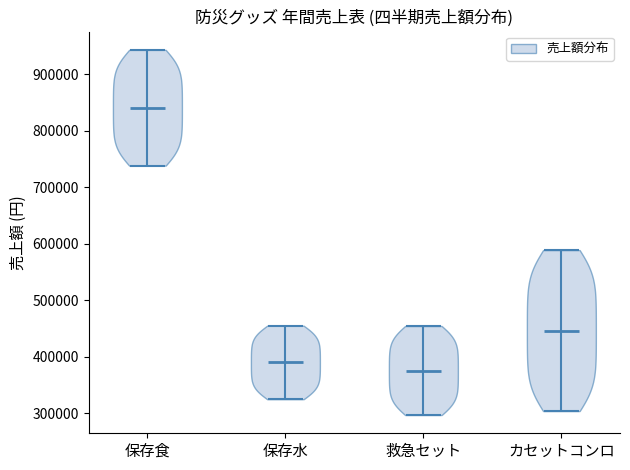

Which violin has the lowest median line?

救急セット